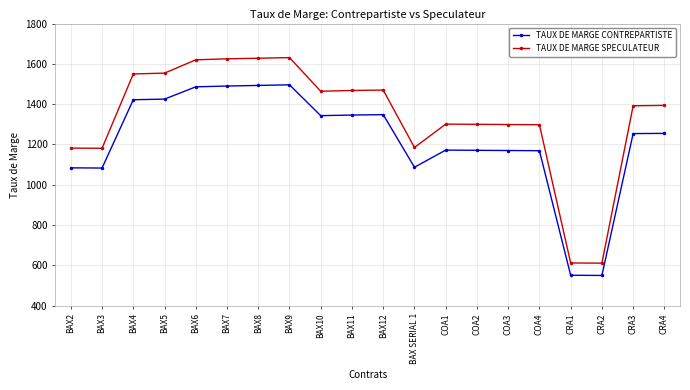

List the series in order of their peak value, highest first.

TAUX DE MARGE SPECULATEUR, TAUX DE MARGE CONTREPARTISTE